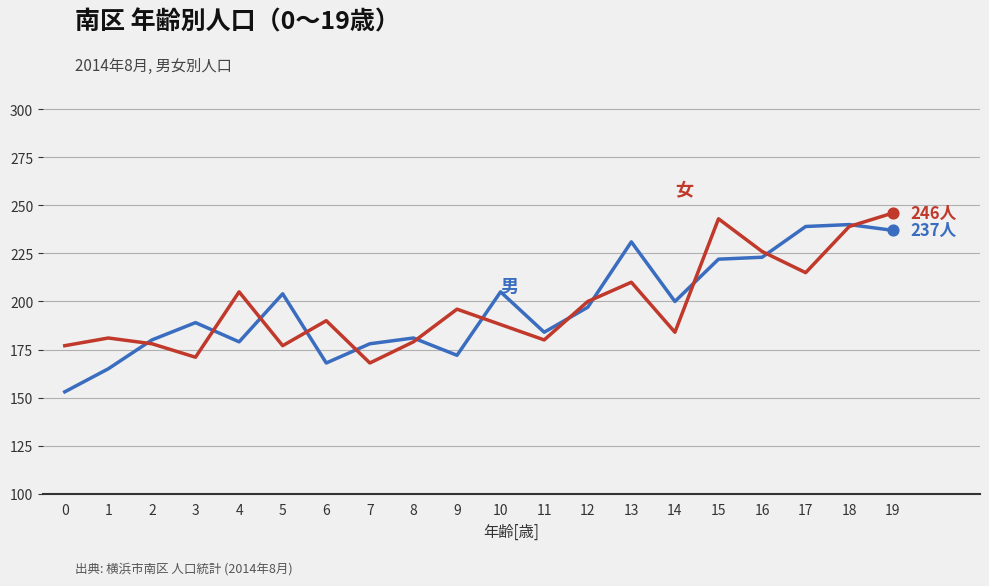

What is the total value across all series at 10?

393